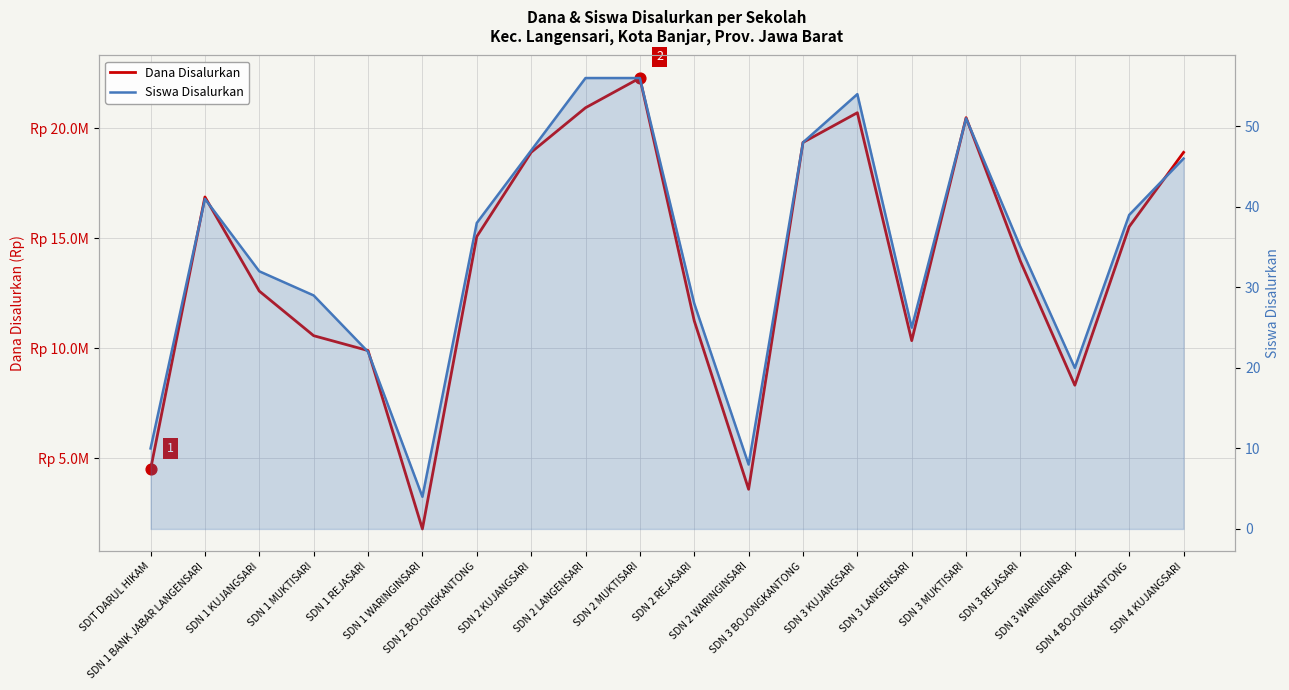

Which series reaches the minimum Y coordinate?

Siswa Disalurkan